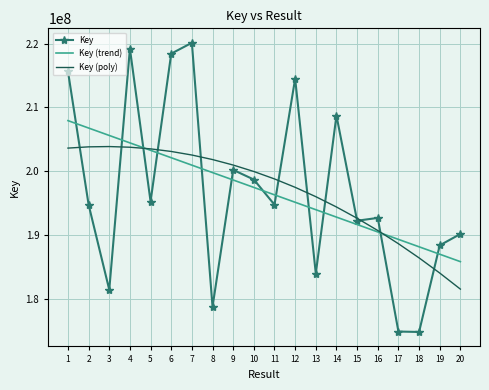

Which series ends up on top after the final intersection of Key and Key (trend)?

Key